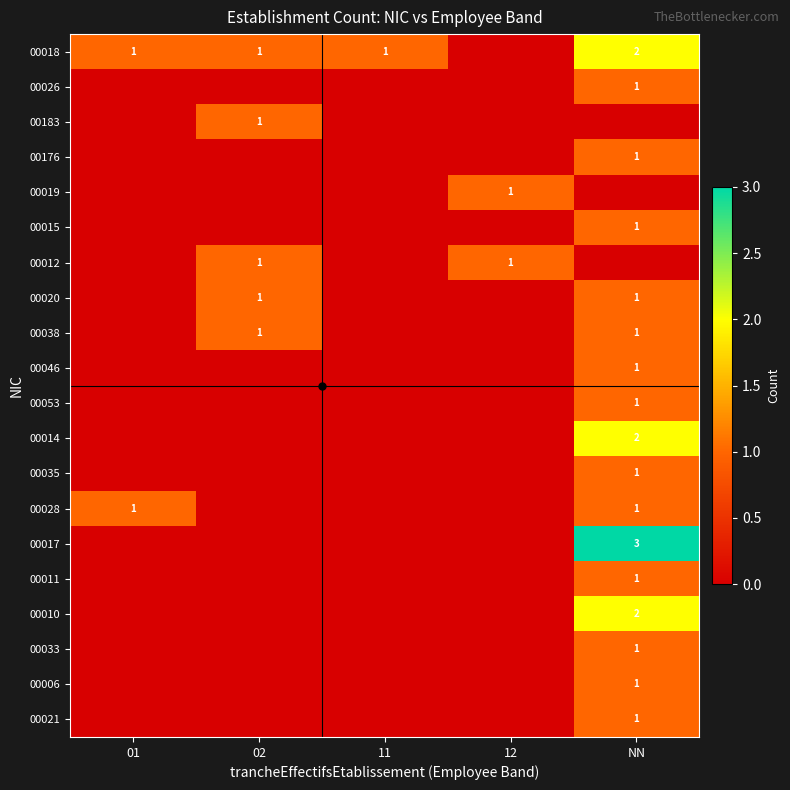

Is it true that 00006 equals 2 at NN?

False